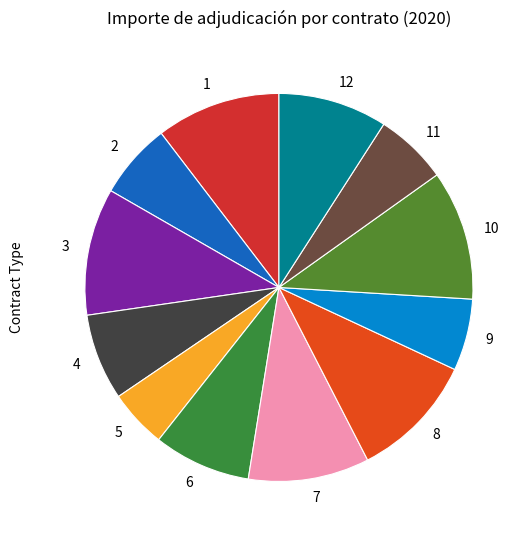

The 12 slice represents 23% of the pie. True or false?

False